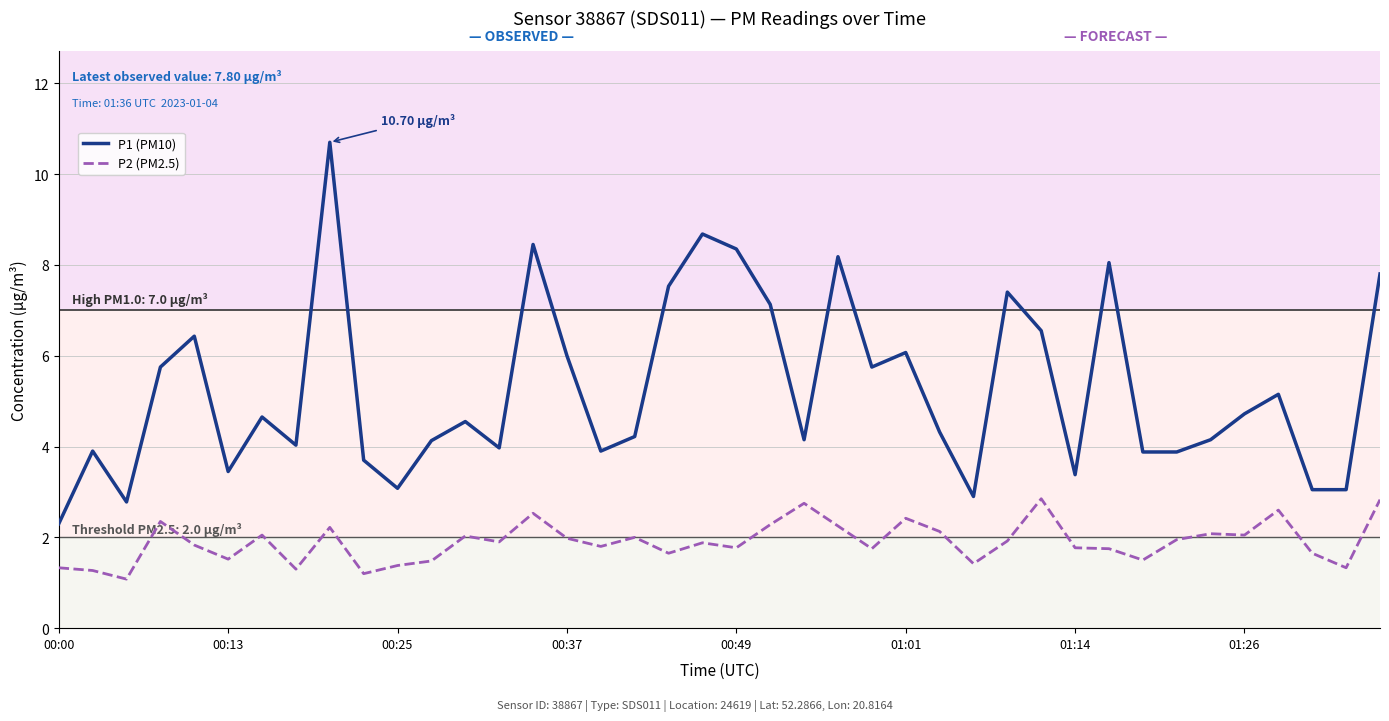

What is the highest value of the P2 (PM2.5) series?

2.9